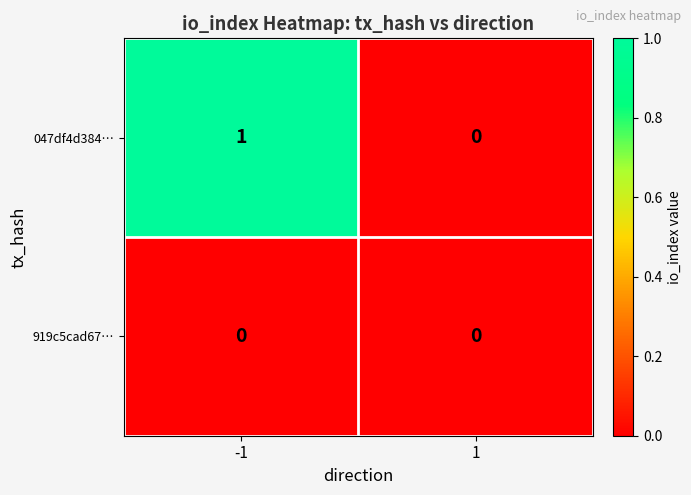

True or false: 919c5cad67… has a value of 0 at -1.

True